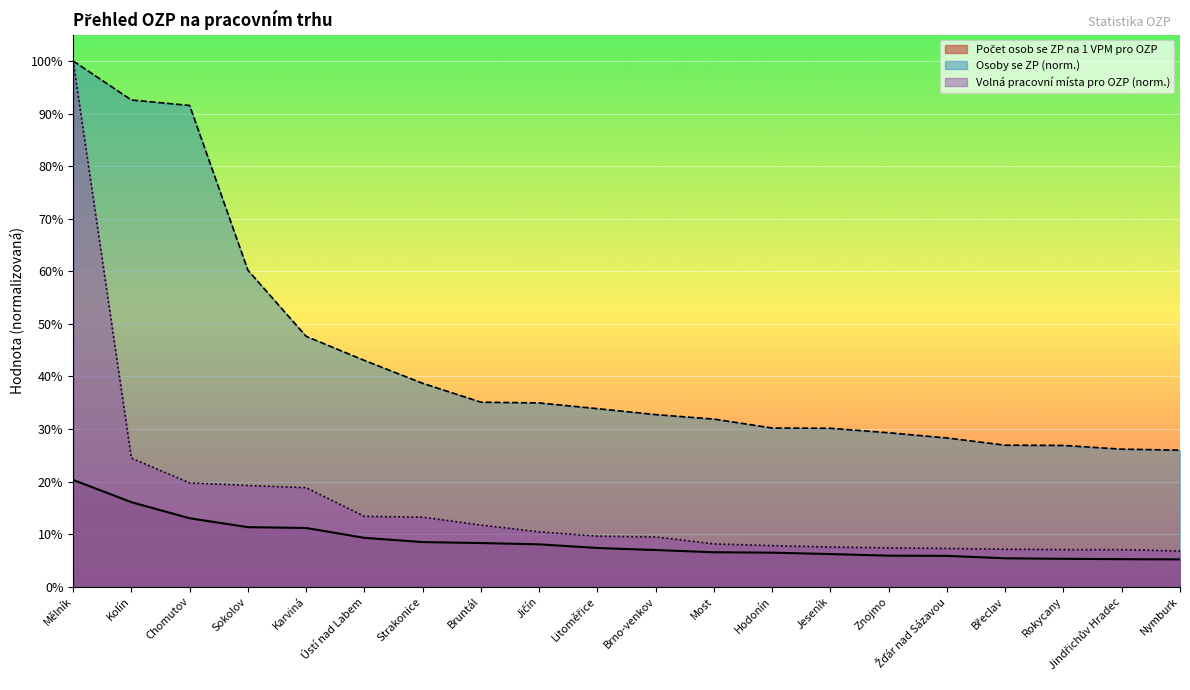

How many distinct data groups are displayed?

3